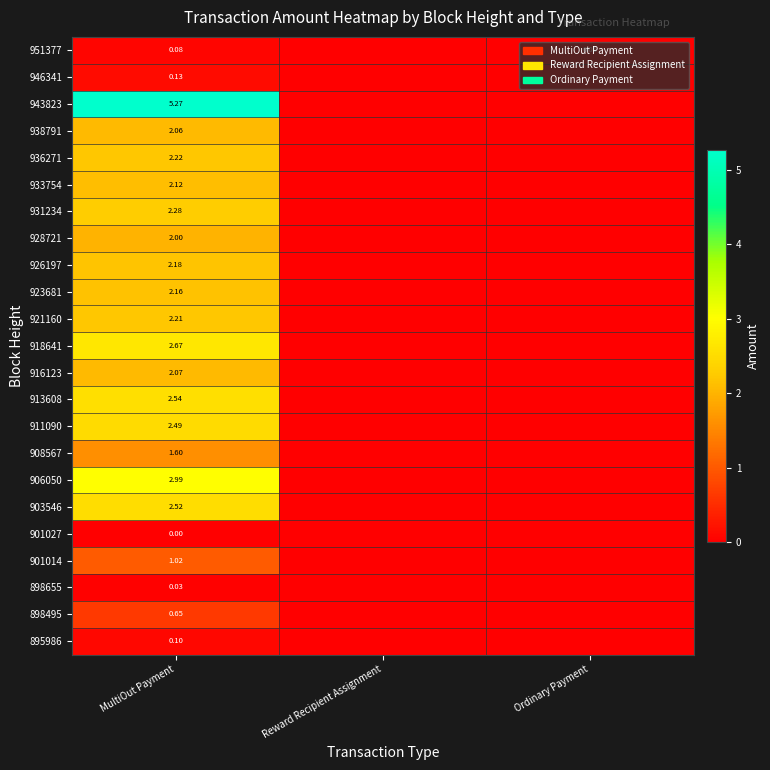

Which category has the highest value in the 938791 series?

MultiOut Payment